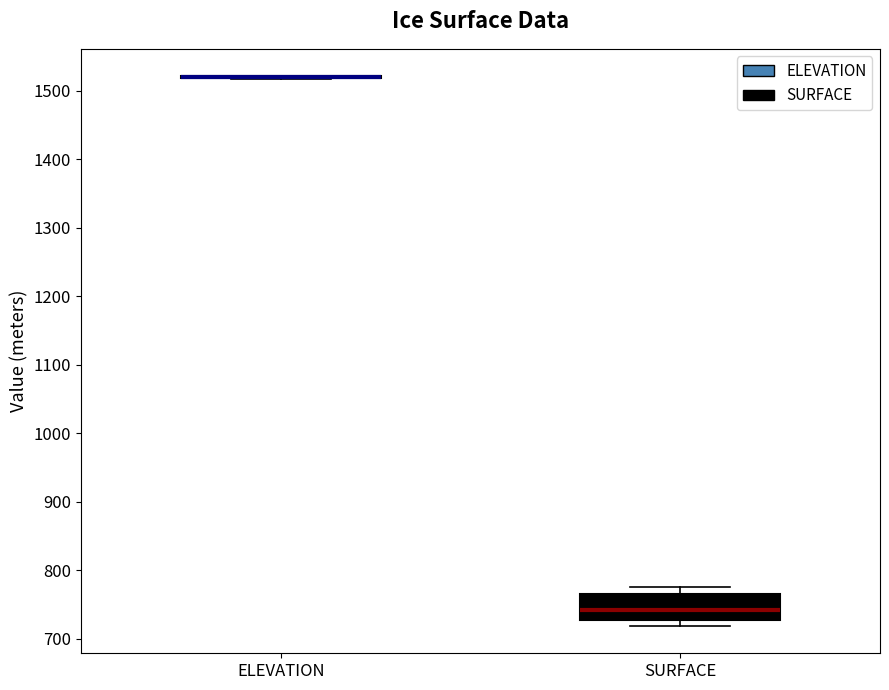

Reading left to right, read every box against the y-axis: the position of its median line, the range the box covers, and the ends of its whiskers. The values are not printed on the chart, so give them approximately, as read against the axis.

ELEVATION: box collapsed to a line at 1520, whiskers 1520 to 1520
SURFACE: median 740, box 730 to 770, whiskers 720 to 770 (just above the box's upper edge)